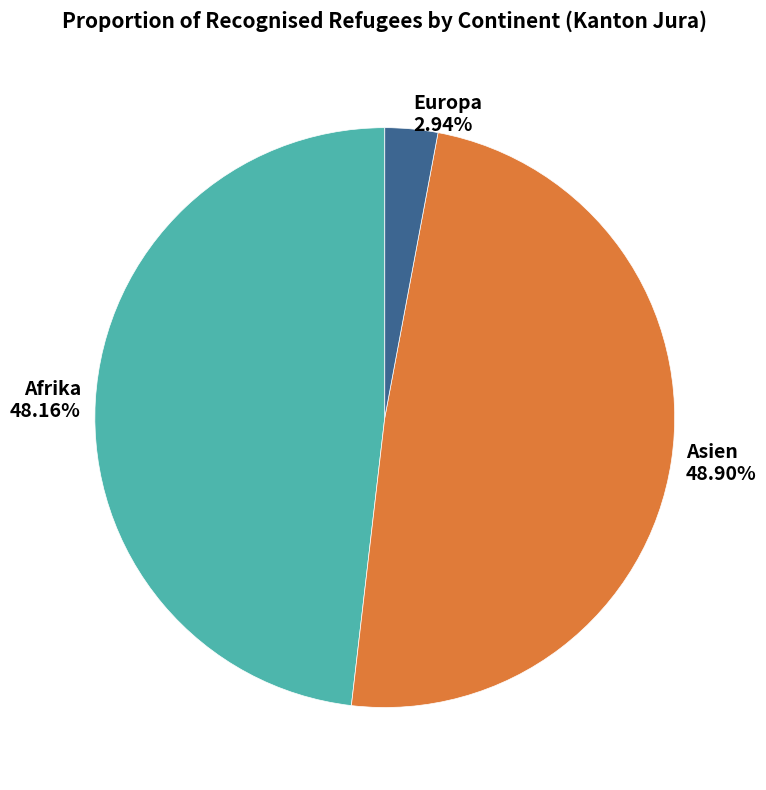

Does any single category account for the majority?

No